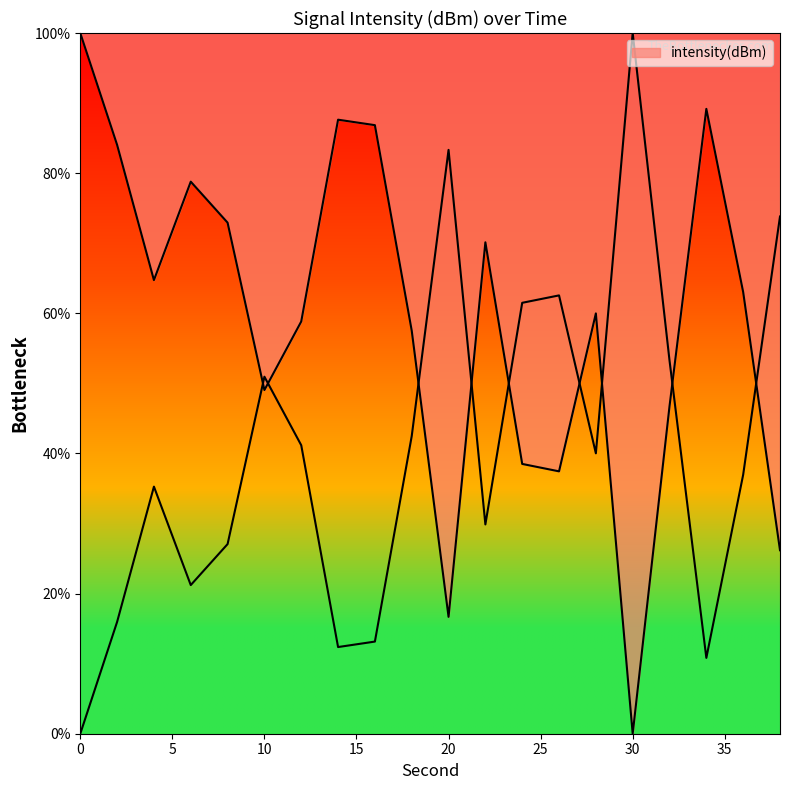

Where is the data nearest to the value 50?

10